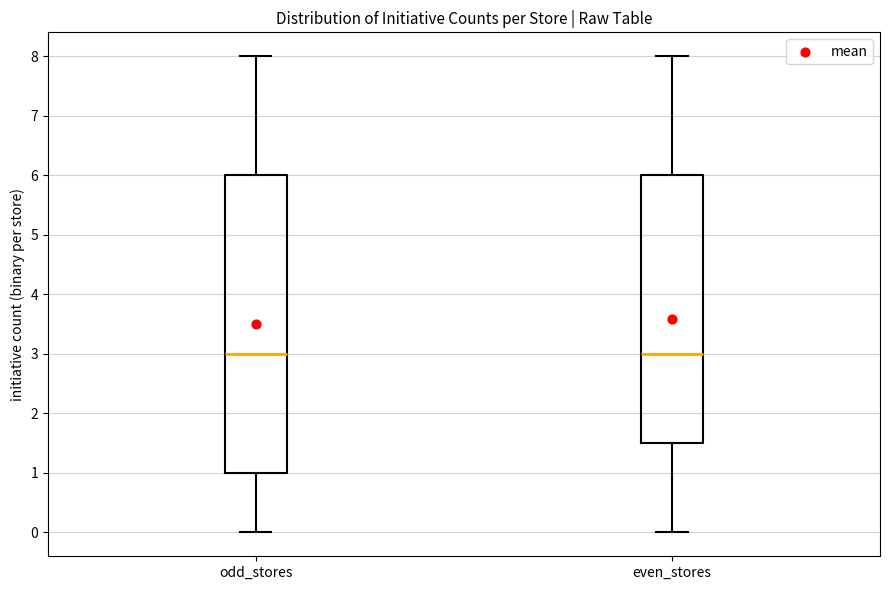

Where does the upper whisker of the box for odd_stores end on the y-axis? The values are not printed on the chart, so give them approximately, as read against the axis.

8.0